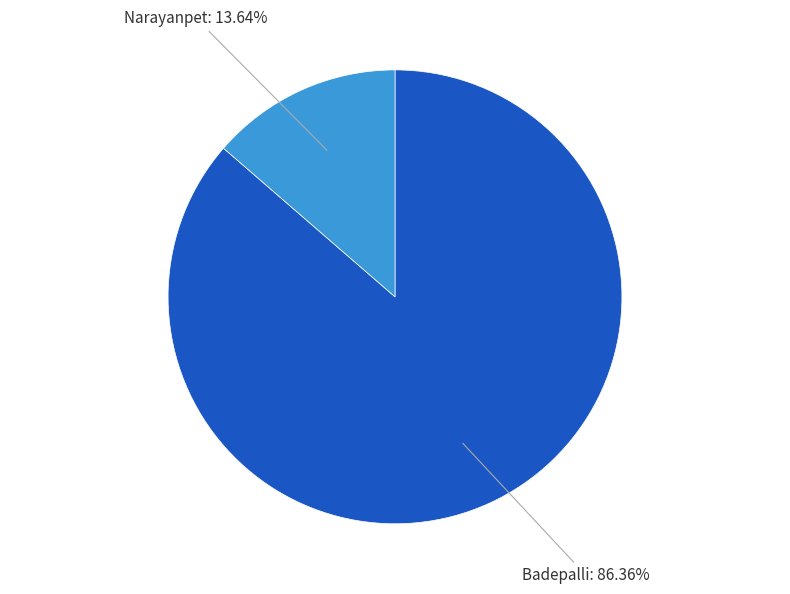

Is there a majority slice in this chart?

Yes